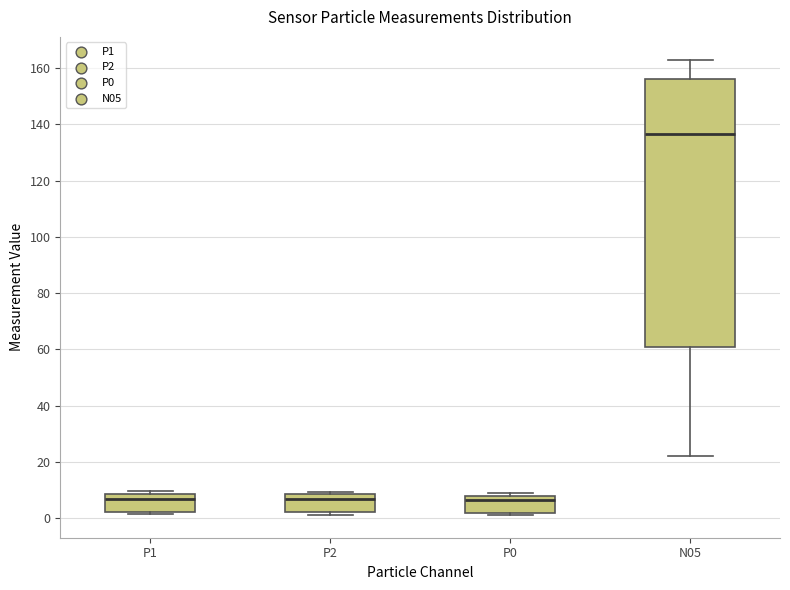

Which box is the tallest, from its lower edge to its upper edge?

N05